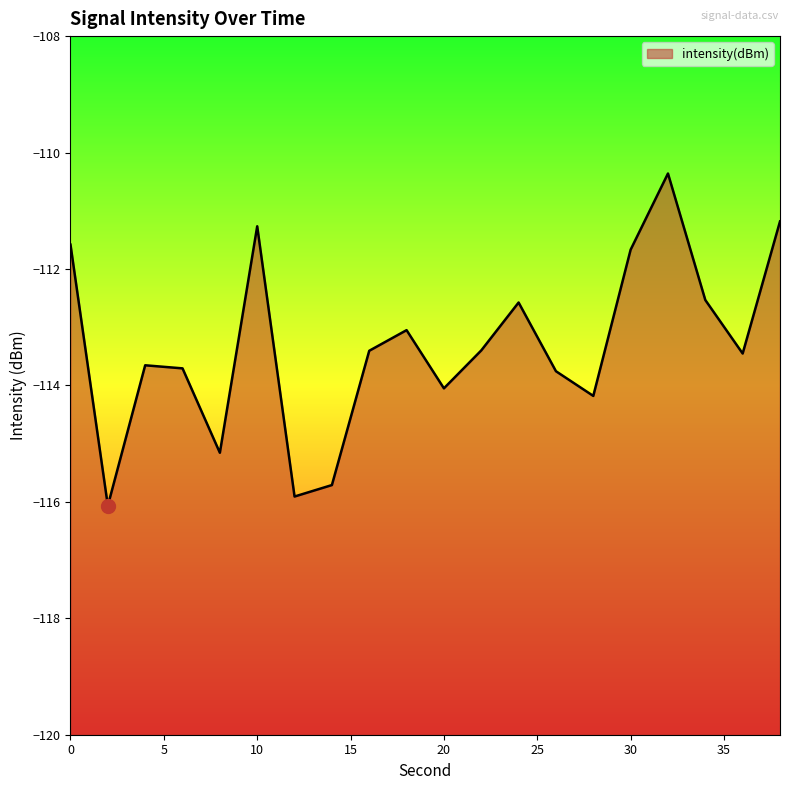

Which has a higher value, 12 or 26?

26